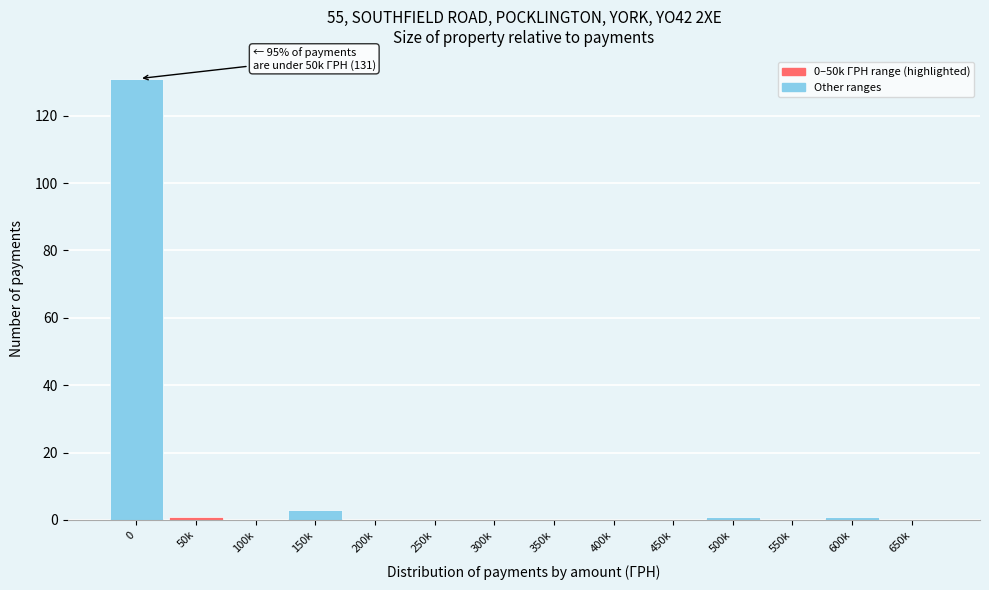

Reading left to right, list all the values displayed in this chart.

0=131	50k=1	100k=0	150k=3	200k=0	250k=0	300k=0	350k=0	400k=0	450k=0	500k=1	550k=0	600k=1	650k=0